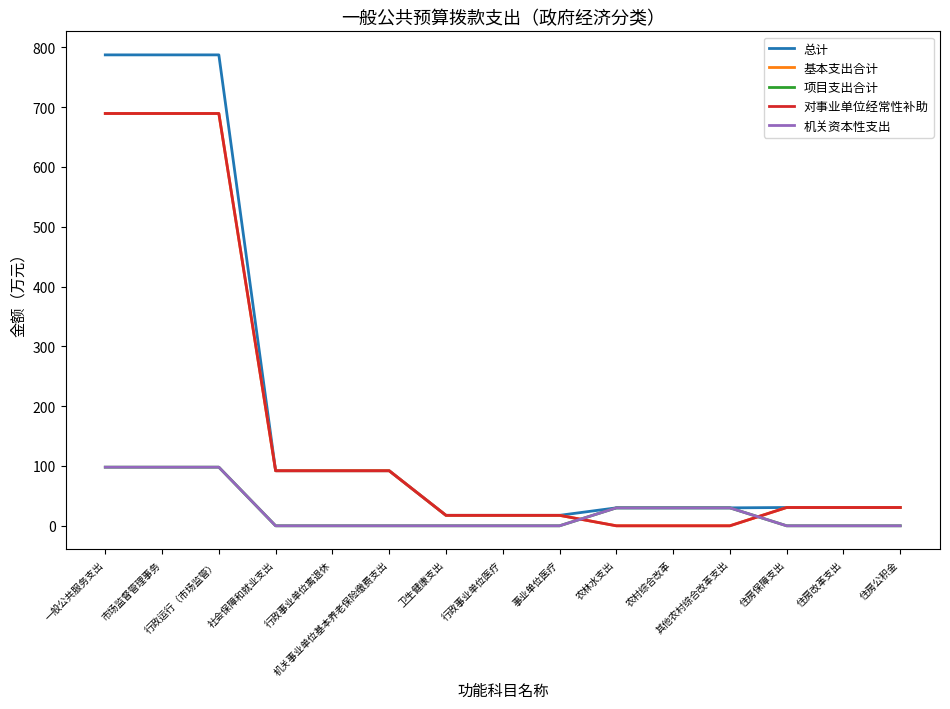

Is this an area chart (filled region under the line)?

No